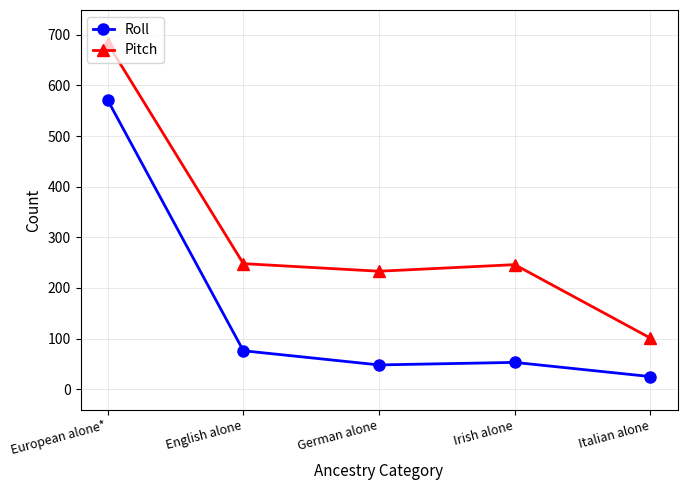

The value of Pitch at Italian alone is 101. True or false?

True